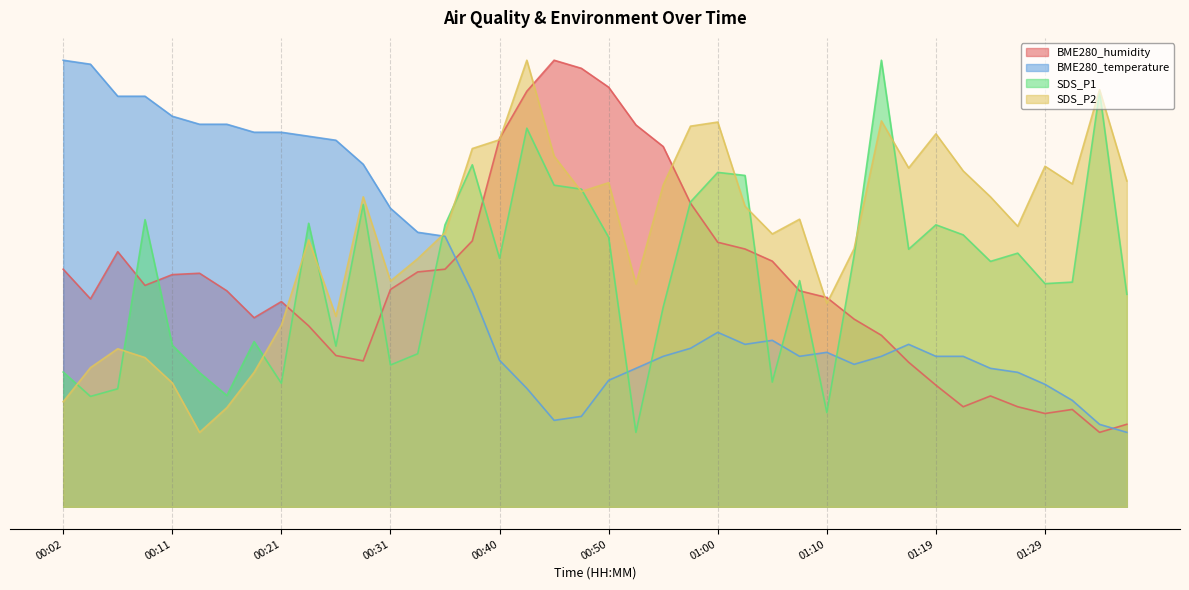

What is the difference between the second highest and minimum values in the SDS_P1 series?

45.8